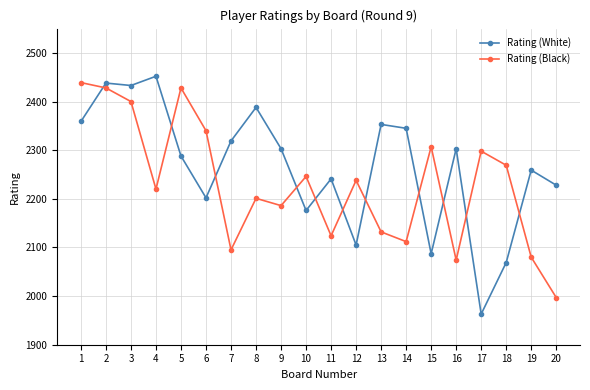

Rank the series by their maximum value, from lowest to highest.

Rating (Black), Rating (White)